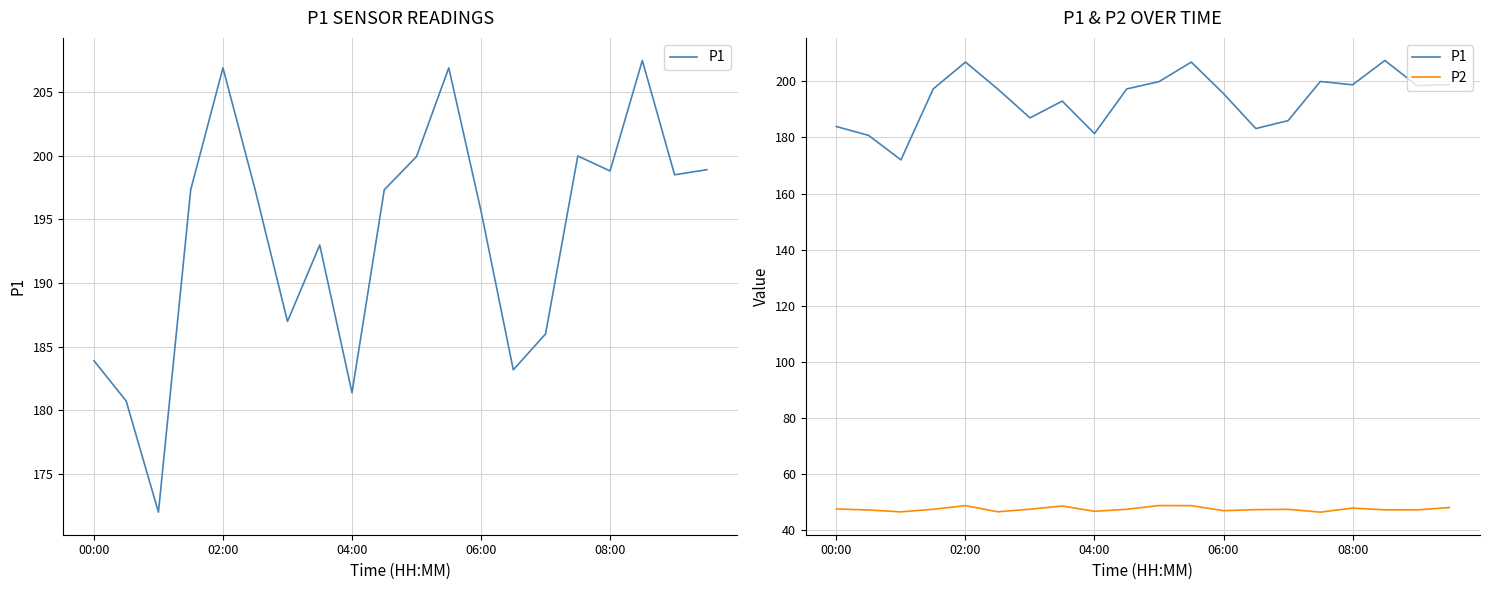

Count the number of categories in the chart.

20